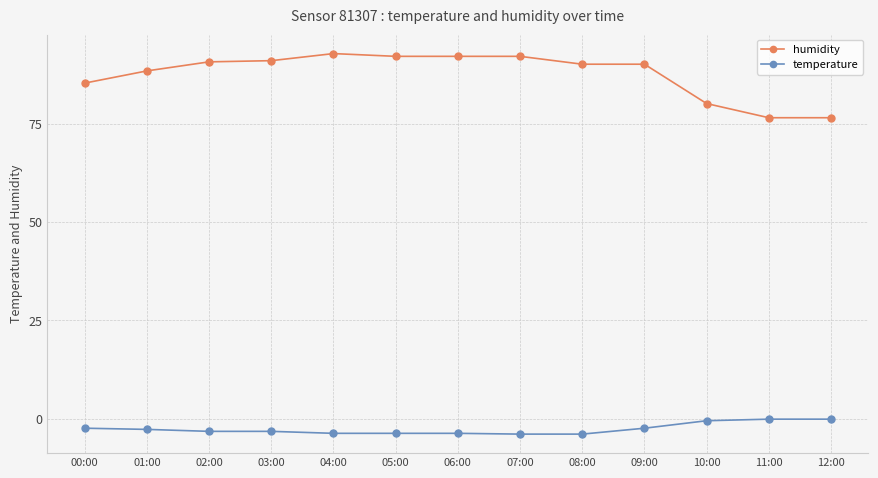

True or false: temperature has a value of -3.9 at 08:00.

True